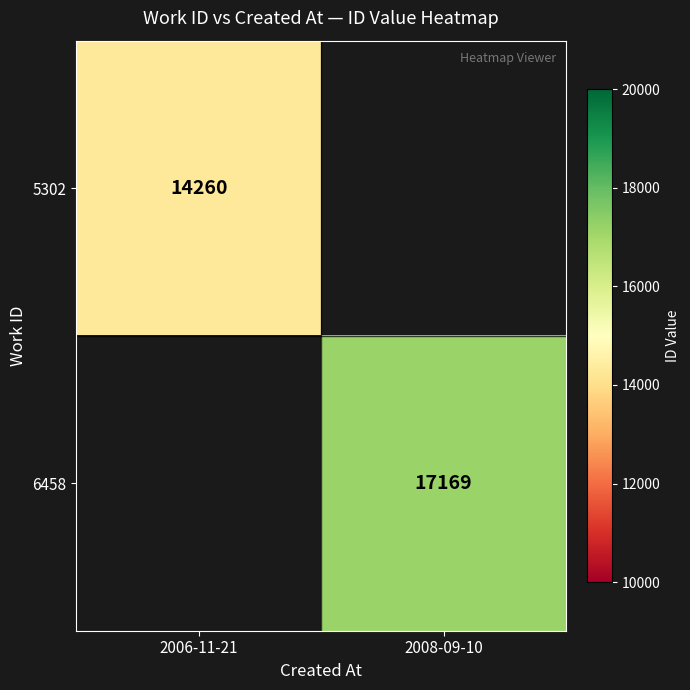

Is it true that 6458 equals 9578.0 at 2008-09-10?

False